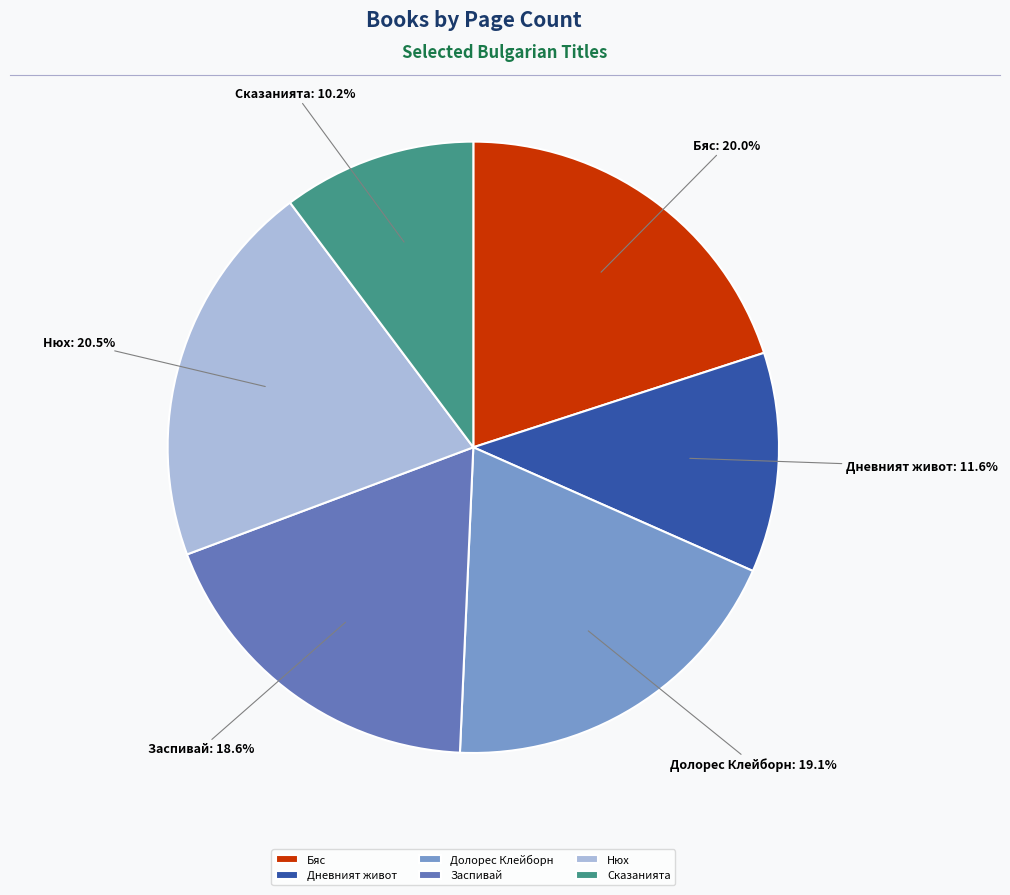

How much of the chart is everything except Заспивай?

81.4%